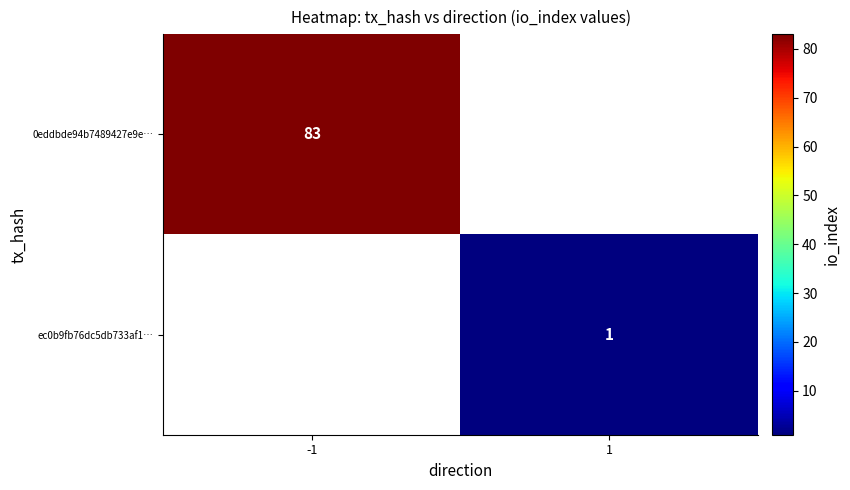

Count the number of categories in the chart.

2